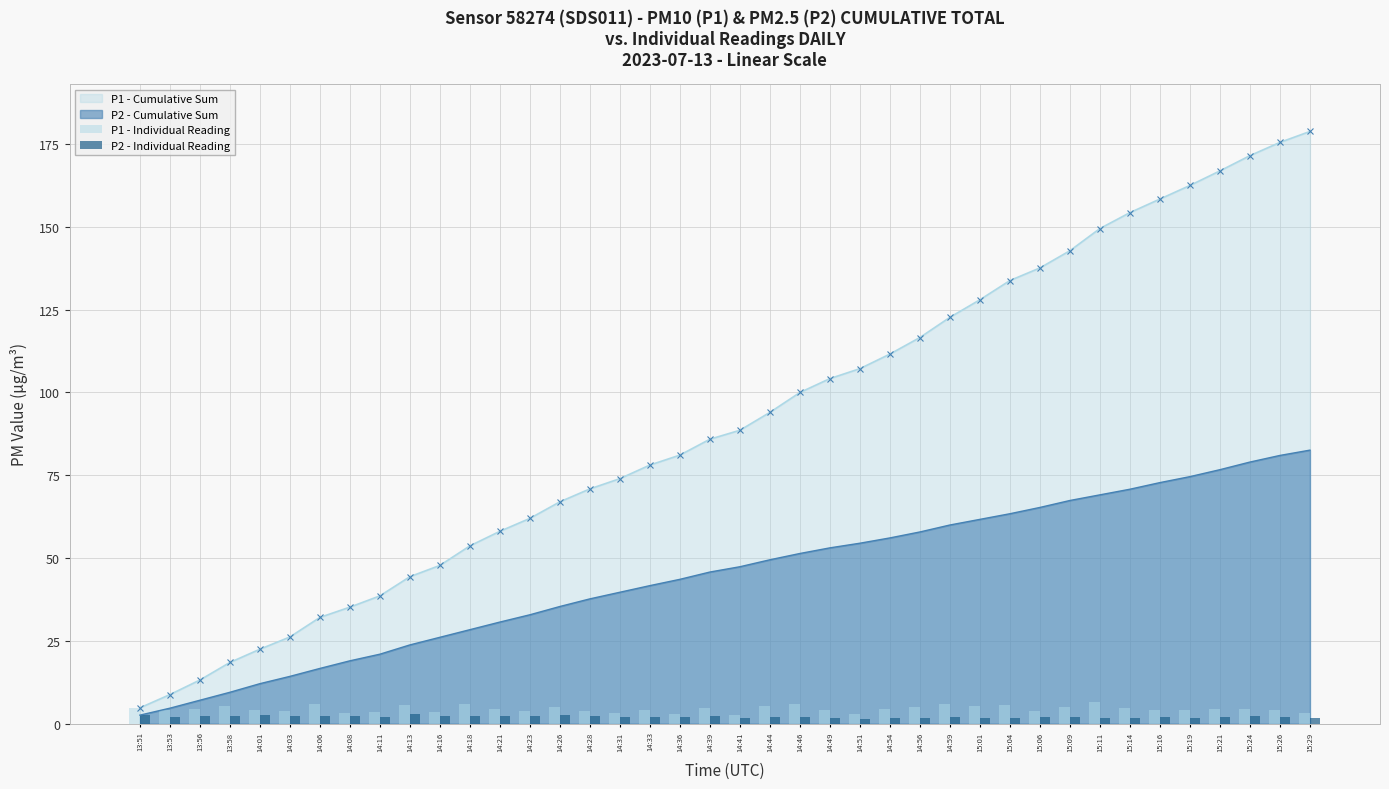

What is the highest value of the P1 - Cumulative Sum series?

178.8